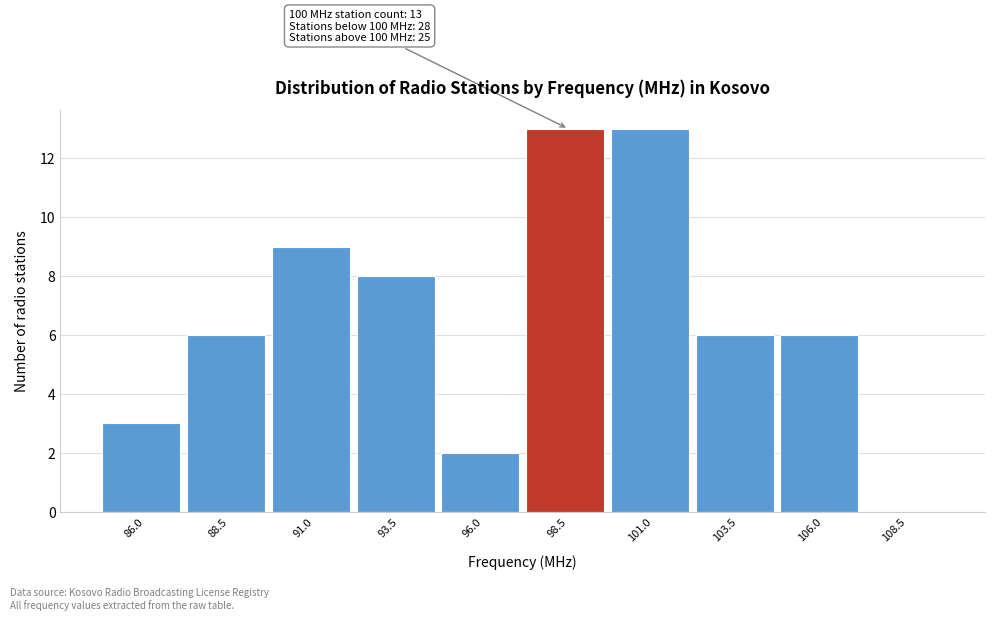

Reading left to right, list all the values displayed in this chart.

86.0=3	88.5=6	91.0=9	93.5=8	96.0=2	98.5=13	101.0=13	103.5=6	106.0=6	108.5=0